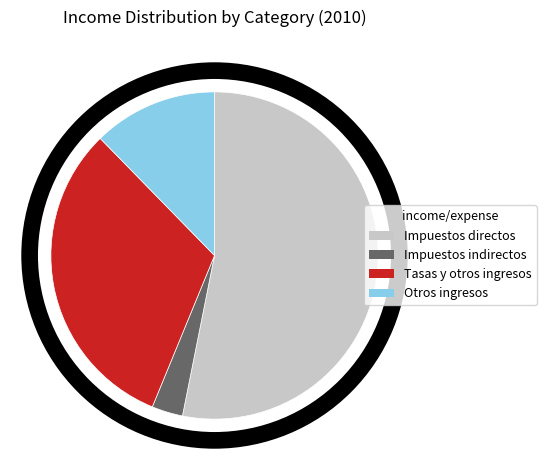

How many segments does this pie chart have?

4